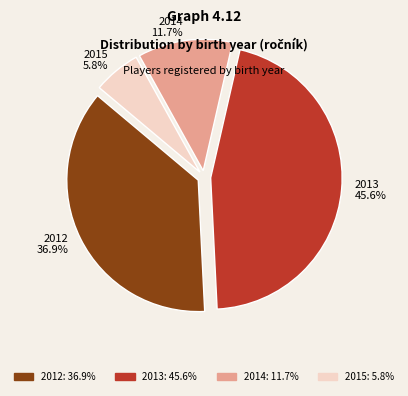

Is it true that 2012 is 37% of the pie?

True